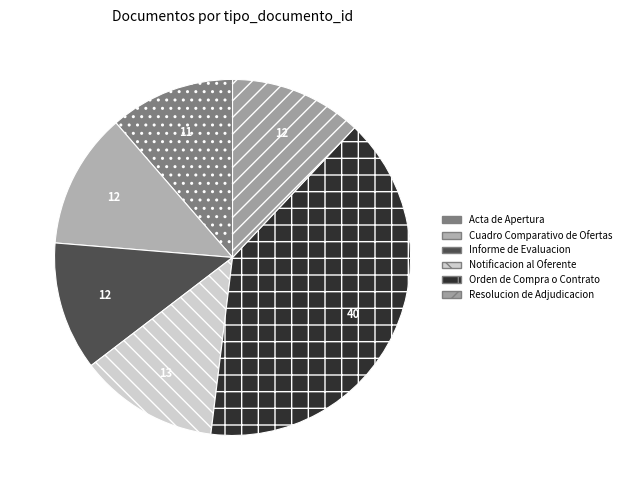

Is the sum of Cuadro Comparativo de Ofertas and Notificacion al Oferente greater than half?

No